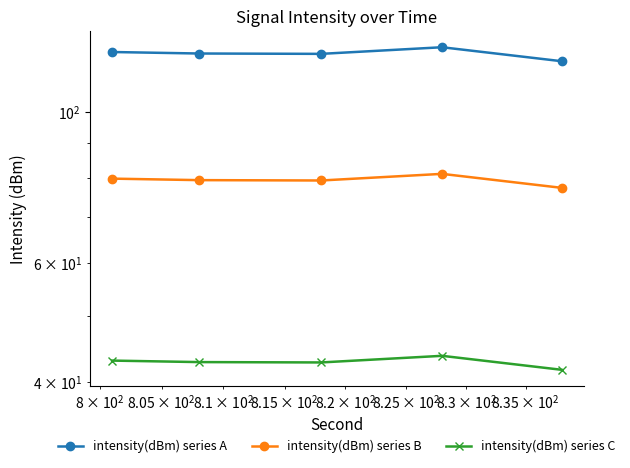

How many lines are shown in the chart?

3